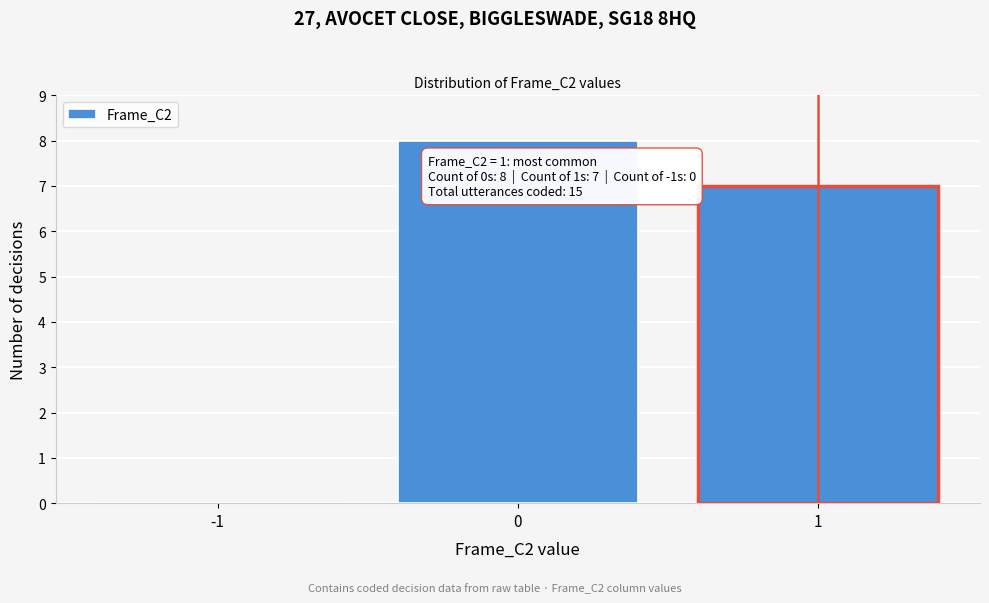

Over which range of the x-axis is the bar tallest?

-0.5 to 0.5